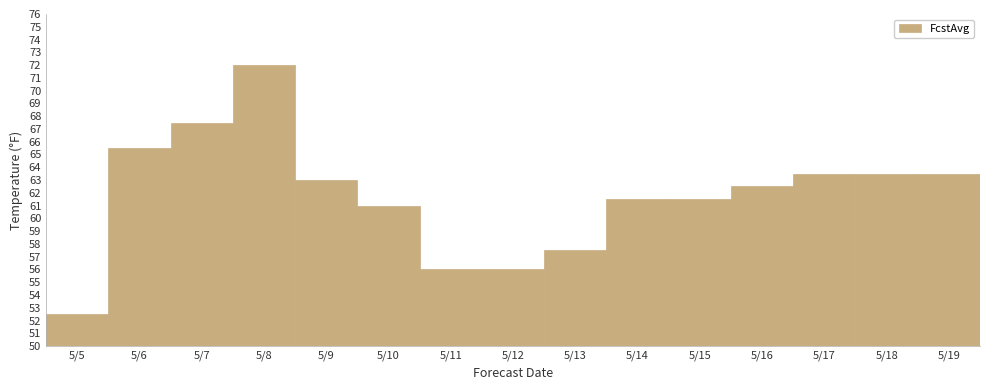

Which has a higher value, 5/6 or 5/10?

5/6